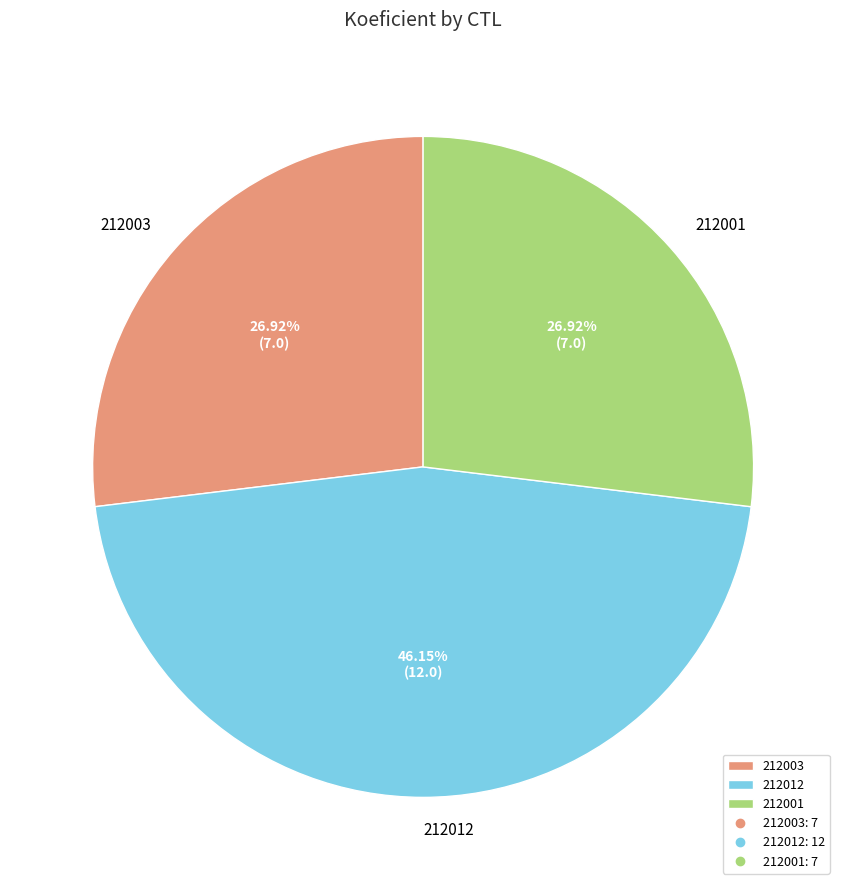

Does 212001 represent more than half of the total?

No